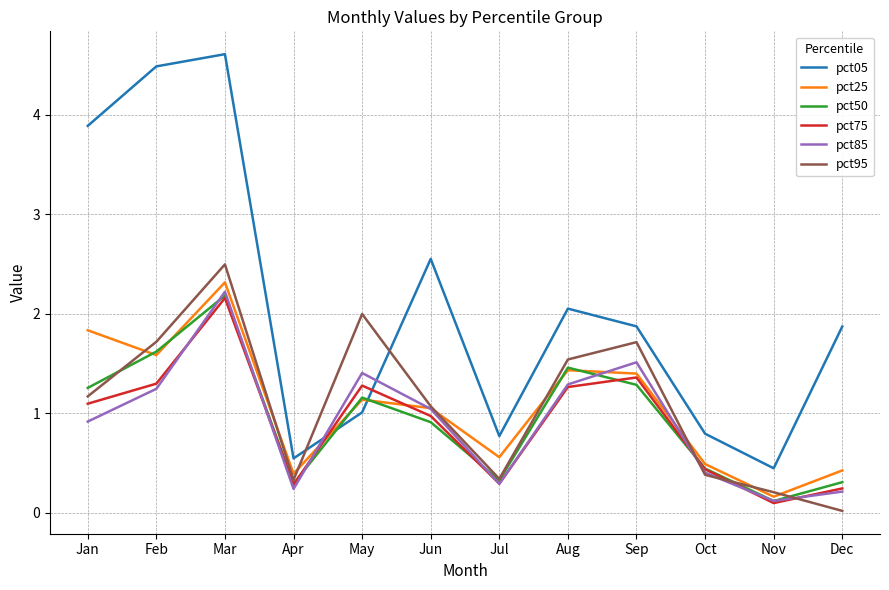

The pct95 series shows 2.3 at Feb. True or false?

False